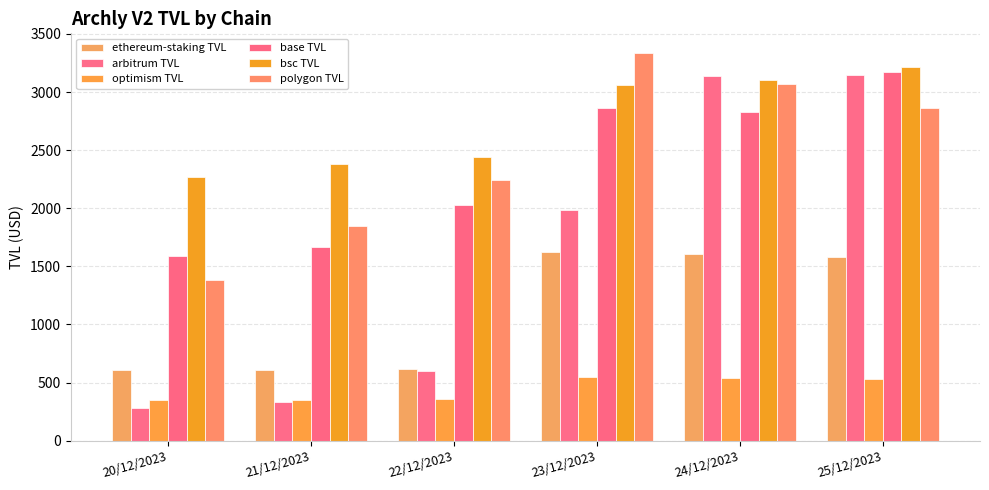

Which category has the lowest value in the optimism TVL series?

21/12/2023